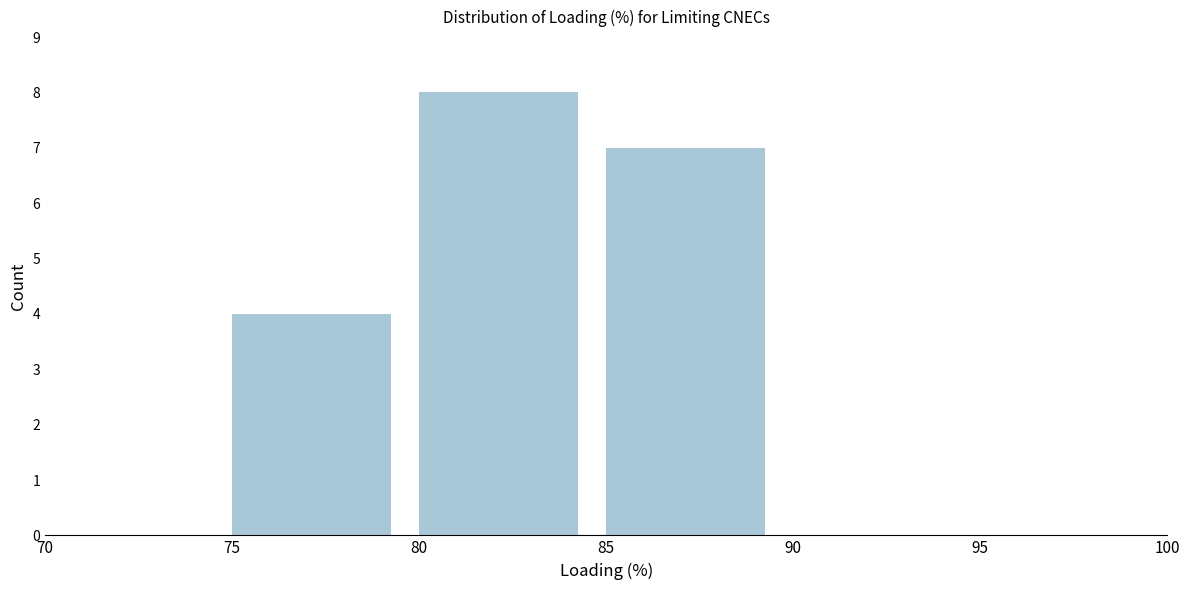

What is the height of the bar covering 80 to 85 on the x-axis? The values are not printed on the chart, so give them approximately, as read against the axis.

8